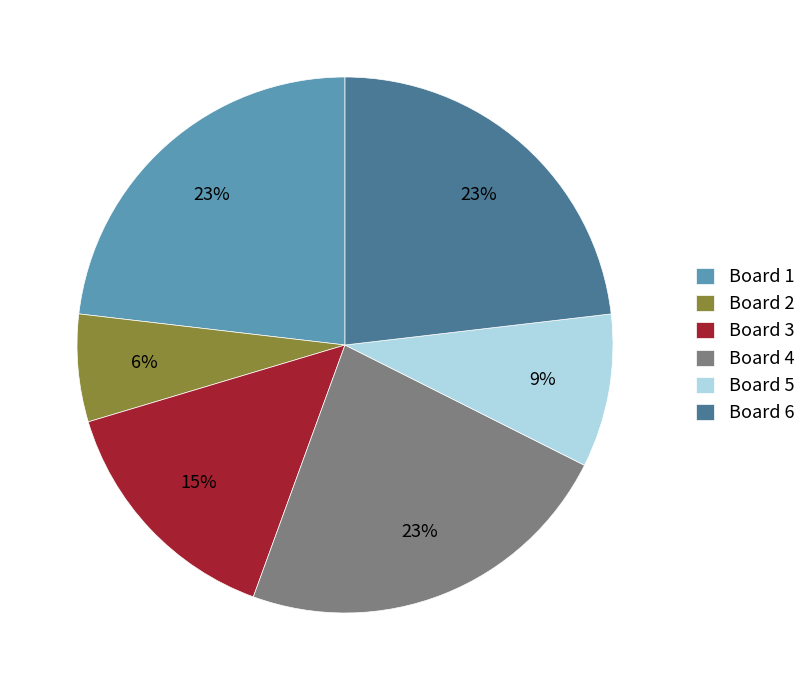

True or false: Board 2 accounts for 6% of the total.

True